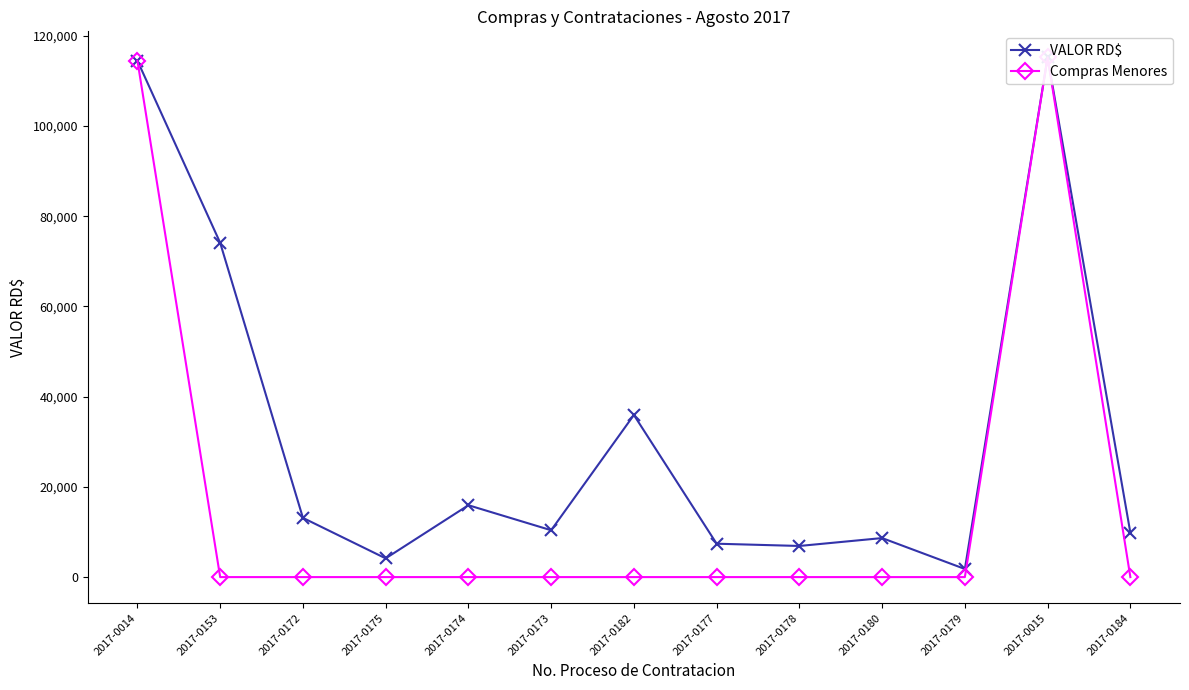

At which category does the chart reach its minimum across all series?

2017-0153